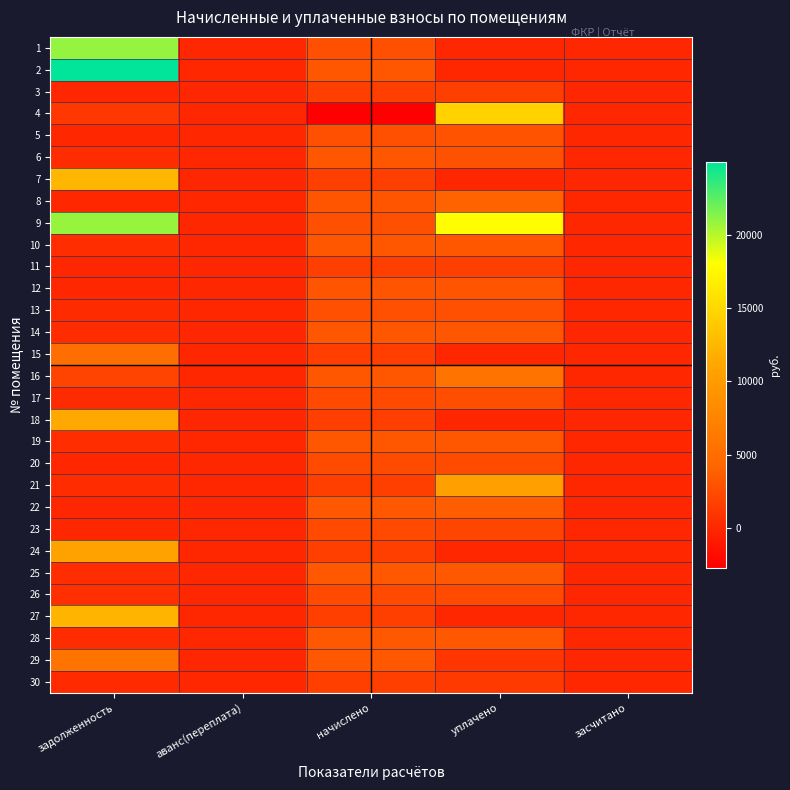

What is the smallest value displayed?

-2719.1